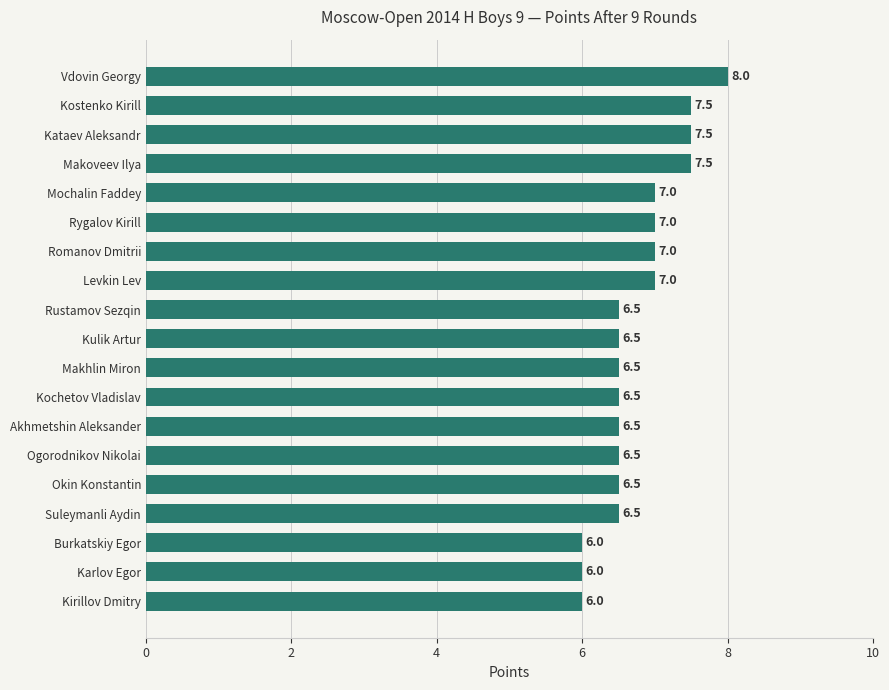

What is the sum of all values?

128.5